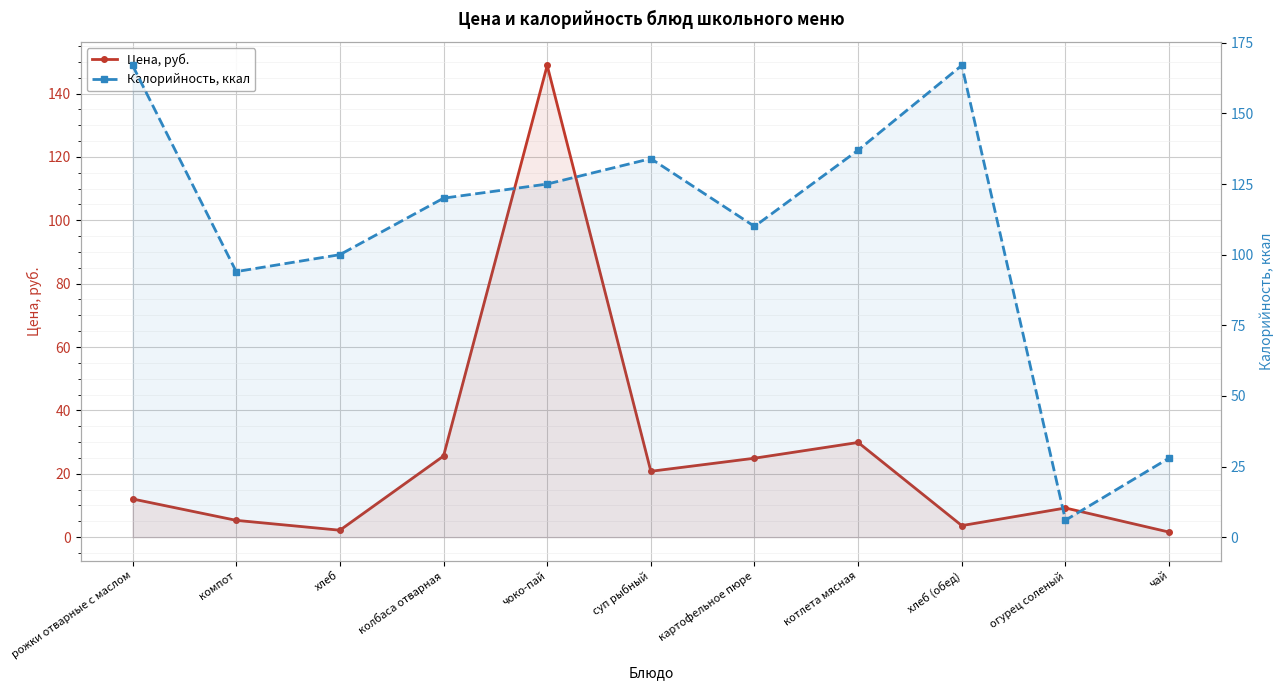

What is the label of the 2nd point from the left?

компот